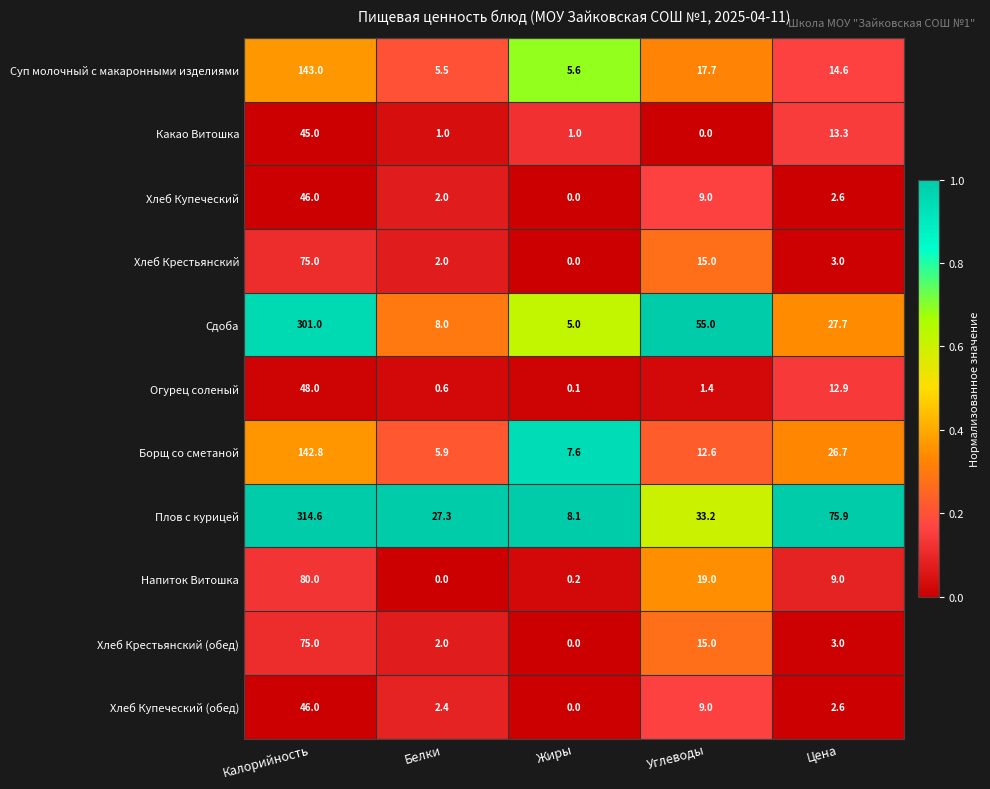

List the labels in order of Хлеб Крестьянский value, largest first.

Калорийность, Углеводы, Цена, Белки, Жиры